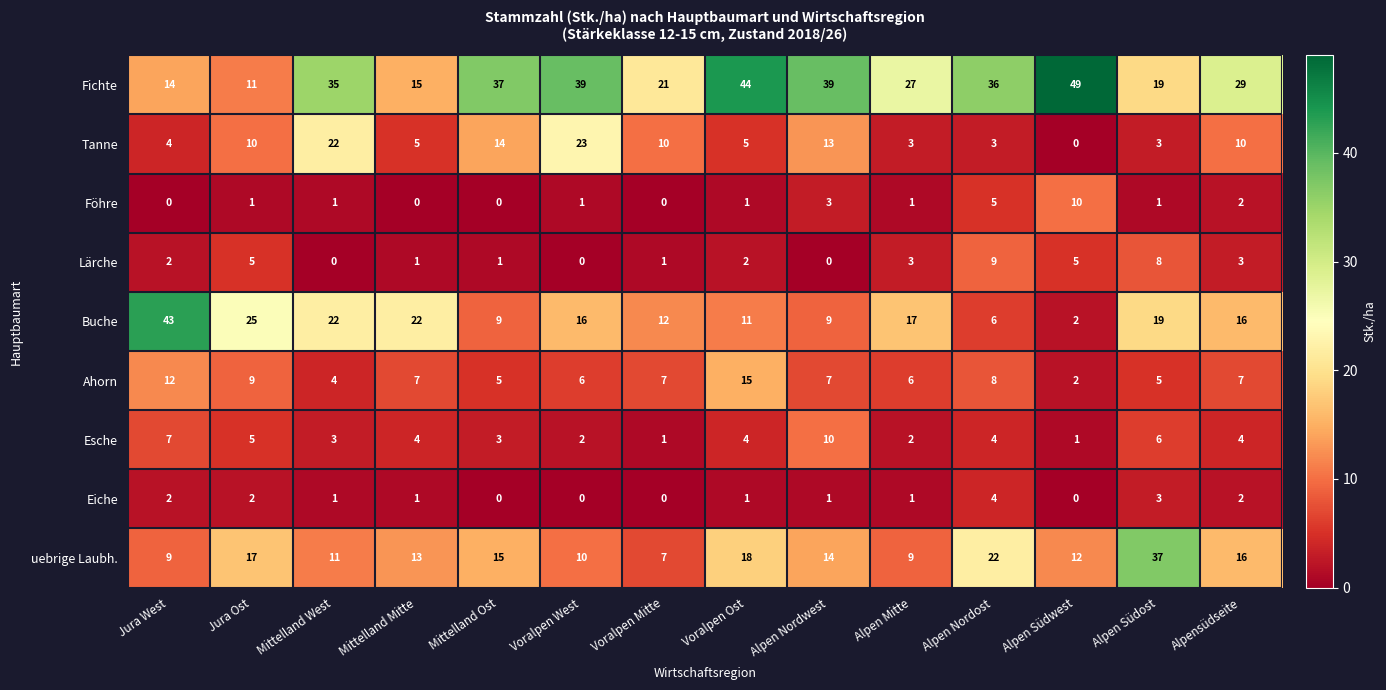

Read the Tanne value at Mittelland West, to the nearest 10.

20